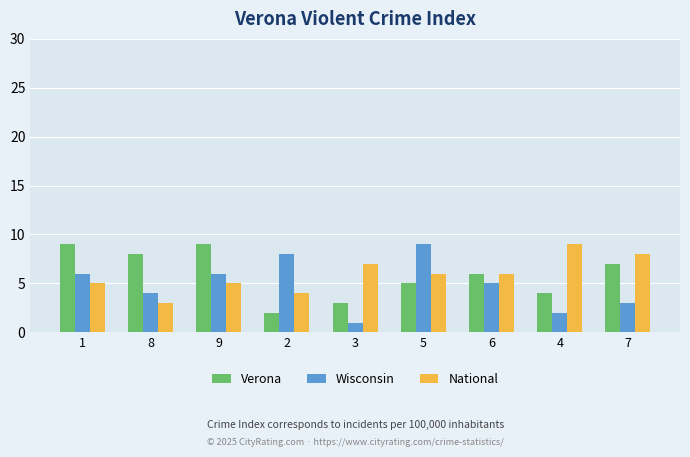

Reading left to right, transcribe all the data shown in this chart.

Verona: 1=9	8=8	9=9	2=2	3=3	5=5	6=6	4=4	7=7
Wisconsin: 1=6	8=4	9=6	2=8	3=1	5=9	6=5	4=2	7=3
National: 1=5	8=3	9=5	2=4	3=7	5=6	6=6	4=9	7=8